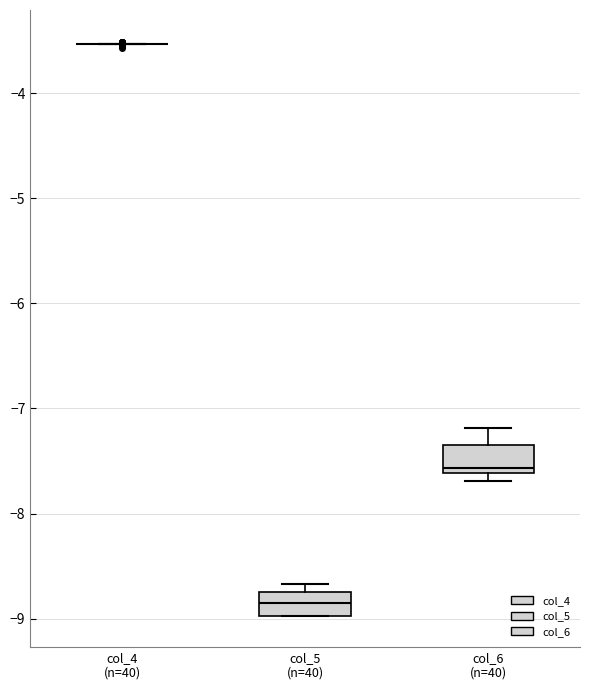

Where is the upper edge of the box for col_5 (n=40) on the y-axis? The values are not printed on the chart, so give them approximately, as read against the axis.

-8.7